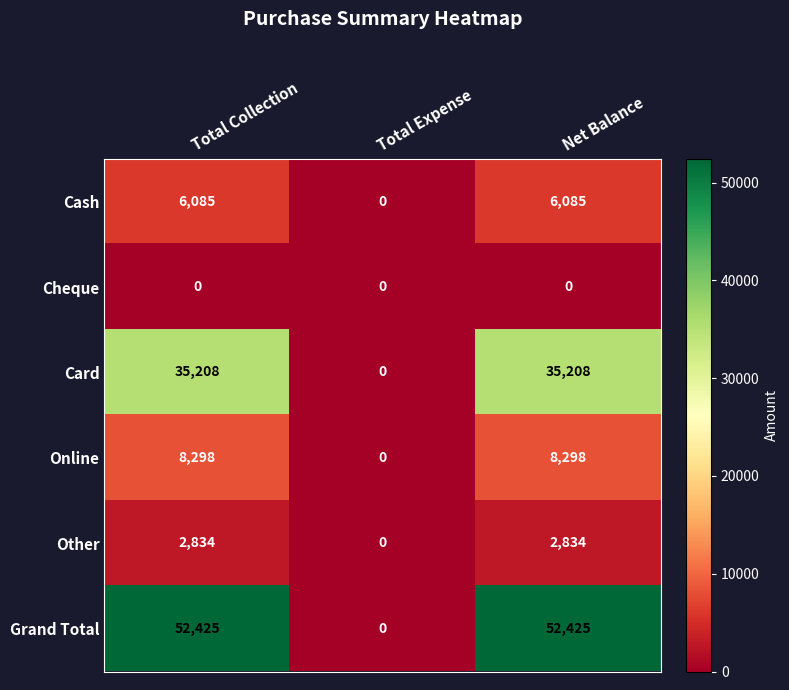

Reading left to right, extract all data points from this chart.

Cash: 6085	0	6085
Cheque: 0	0	0
Card: 35208	0	35208
Online: 8298	0	8298
Other: 2834	0	2834
Grand Total: 52425	0	52425